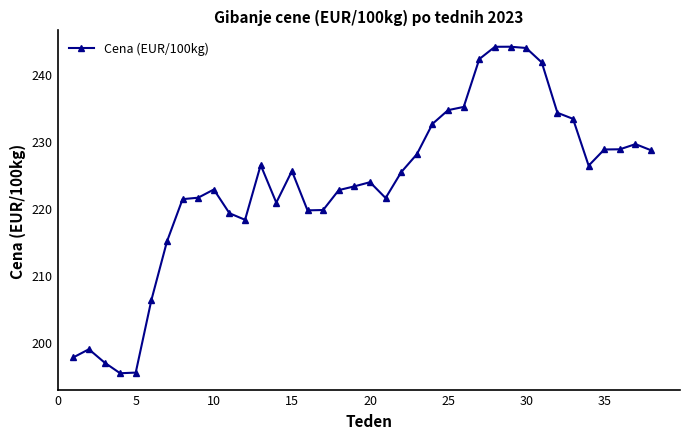

How many lines are shown in the chart?

1